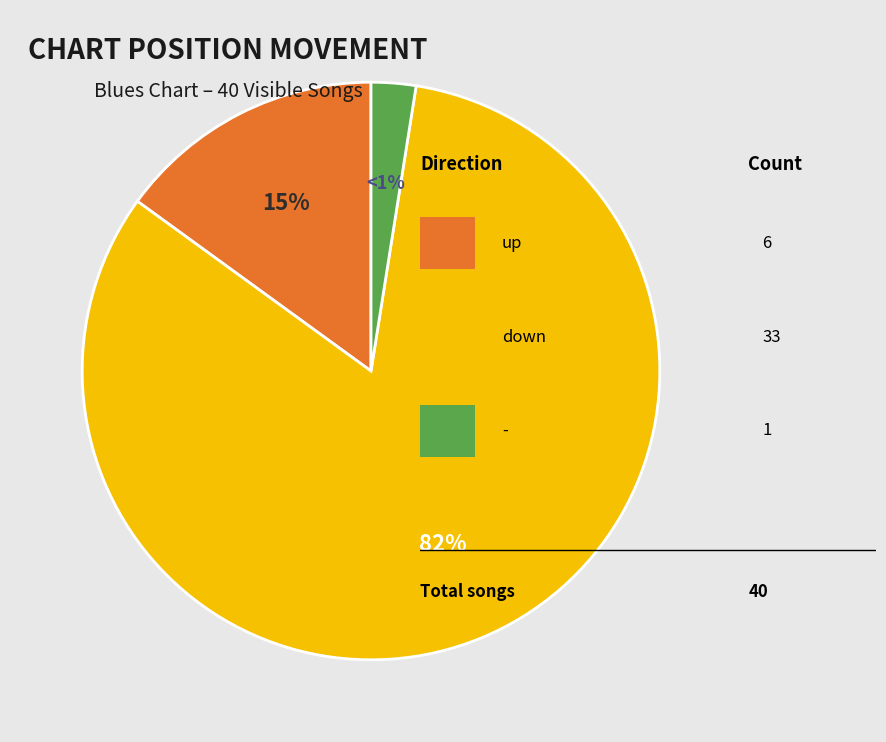

Between down and up, which is larger?

down